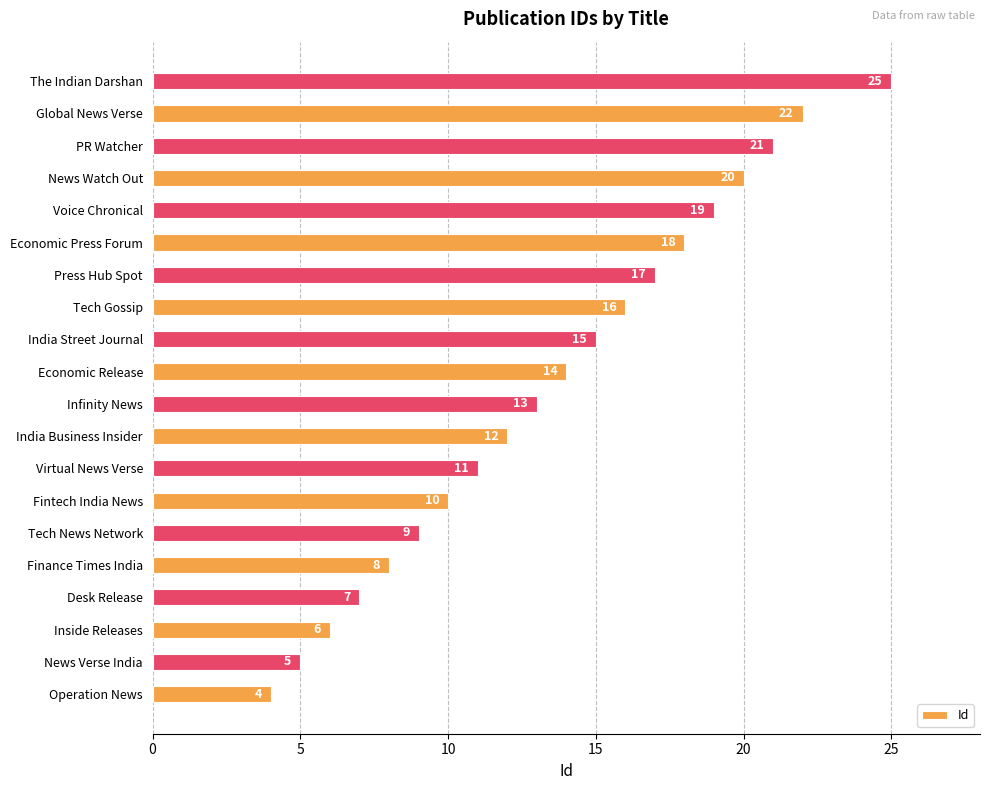

True or false: the data shows 28 at Tech Gossip.

False